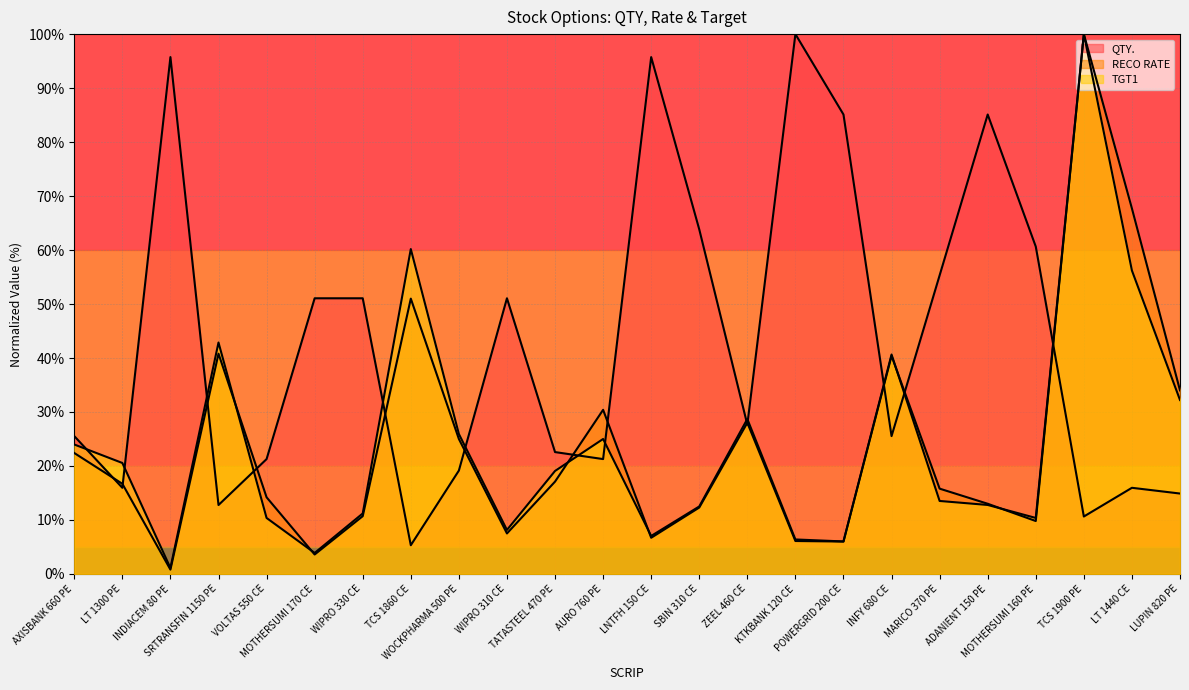

How many times do TGT1 and RECO RATE cross each other?

6